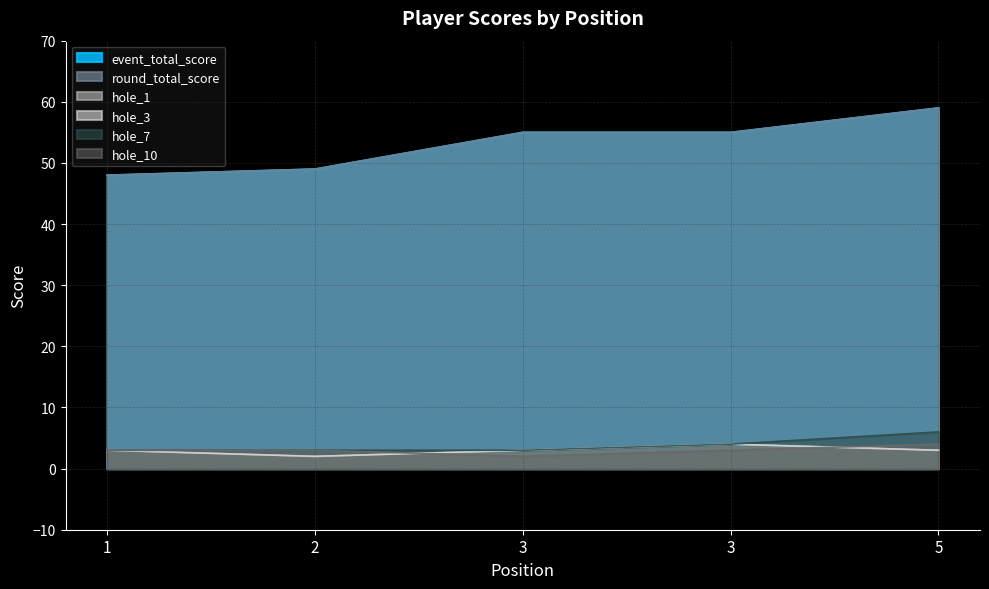

How many series are shown in this chart?

6